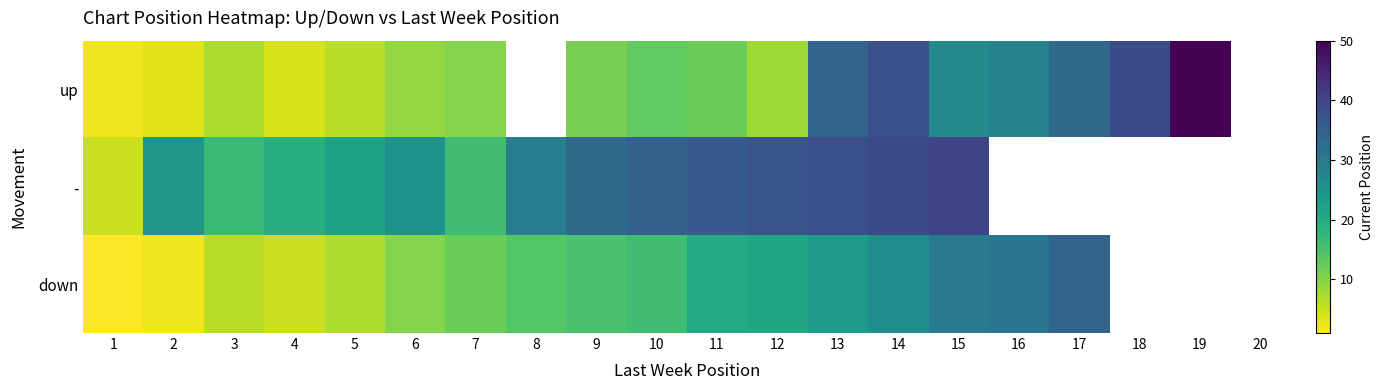

Where does the up series first go above 12?

10